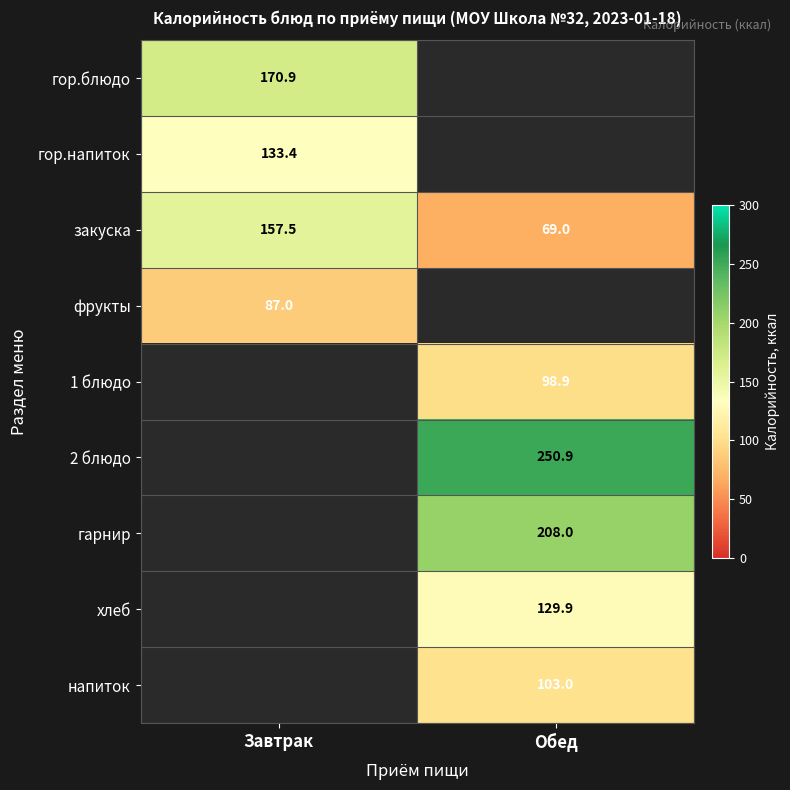

Is it true that фрукты equals 87.0 at Завтрак?

True